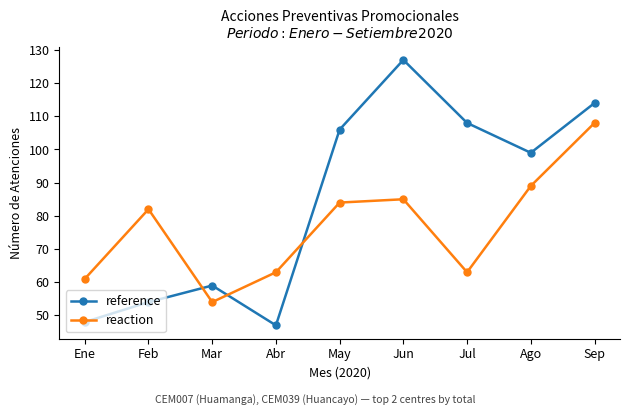

Where is the first local minimum for reference?

Abr